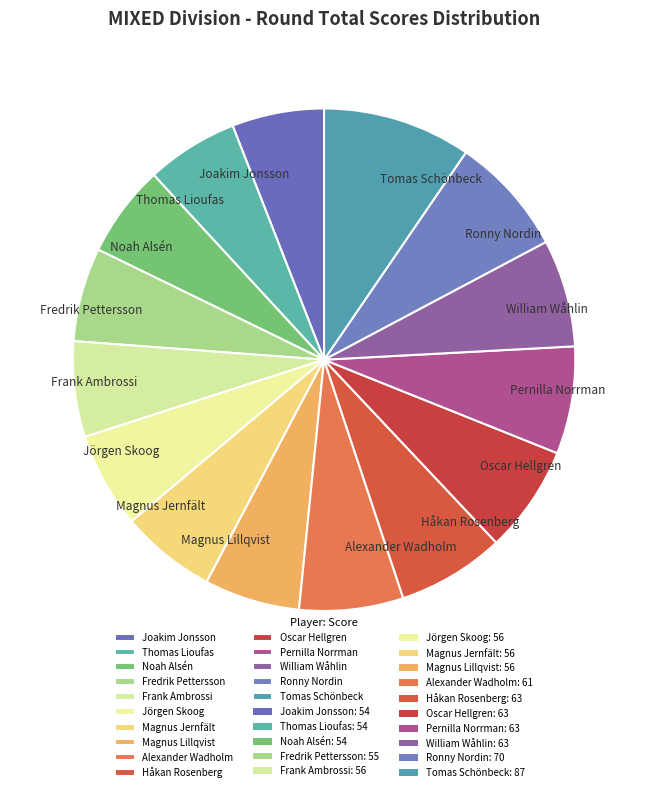

Is it true that Oscar Hellgren is 7% of the pie?

True